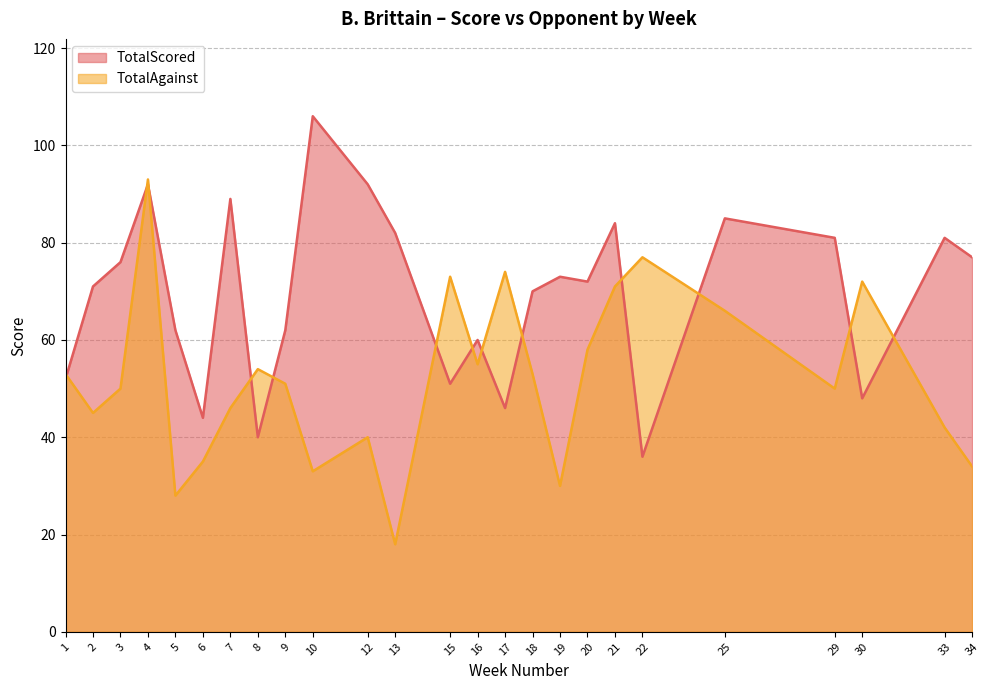

Is the value of TotalAgainst at 33 greater than the value of TotalScored at 5?

No